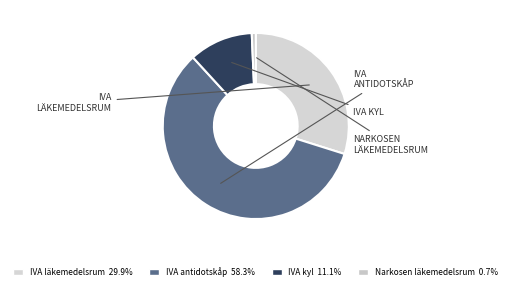

How many segments does this pie chart have?

4